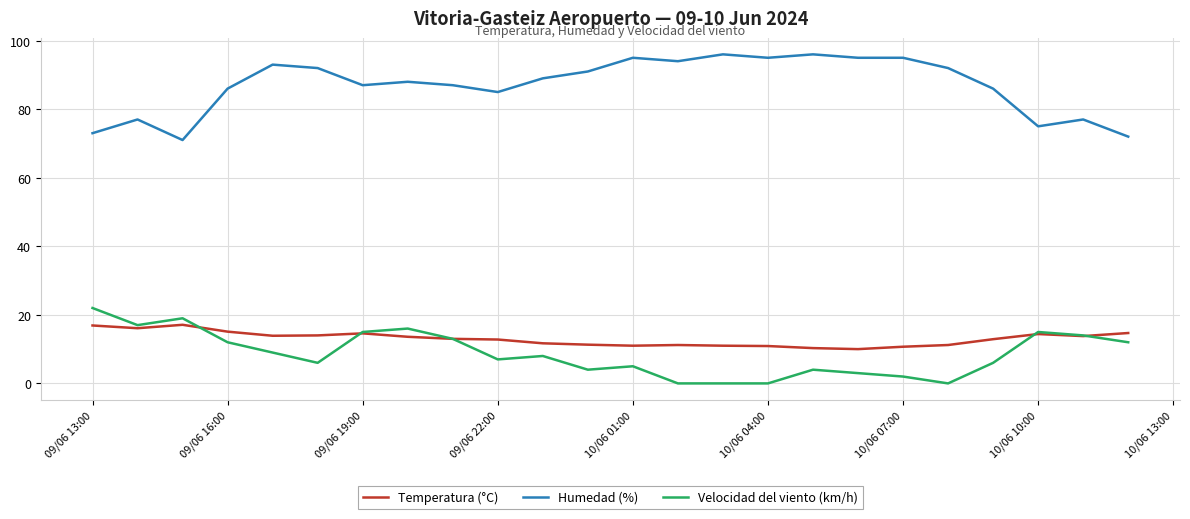

True or false: Humedad (%) and Temperatura (°C) cross at least once.

False